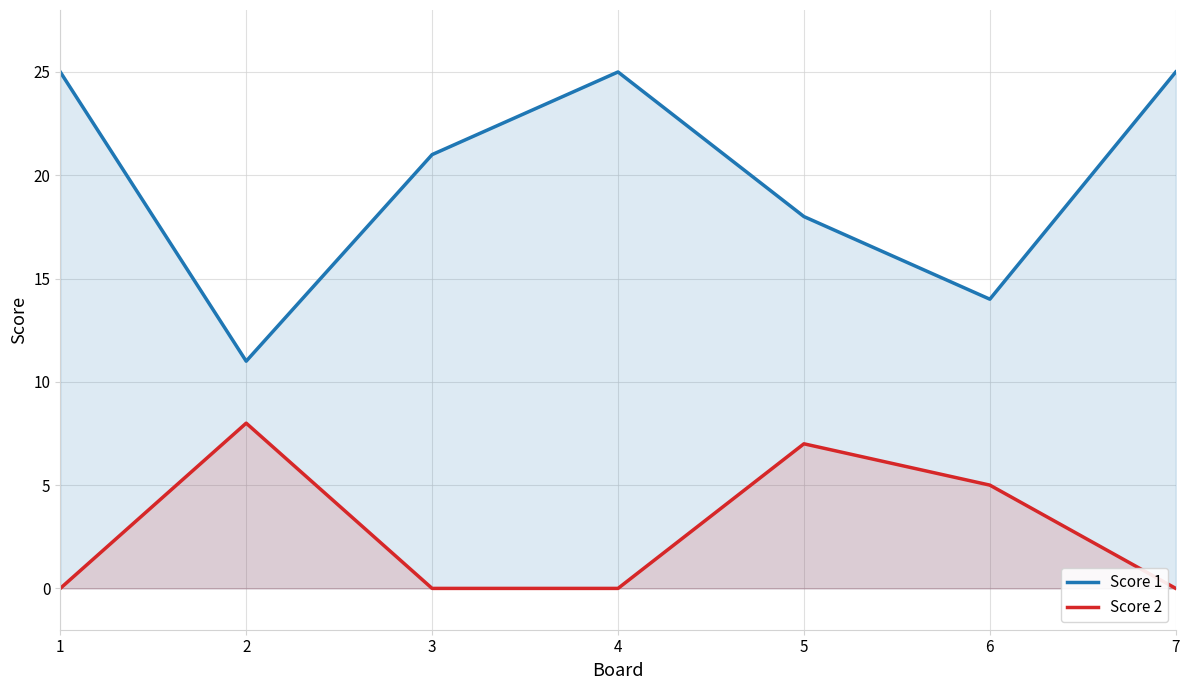

At which label is Score 1 closest to 18?

5